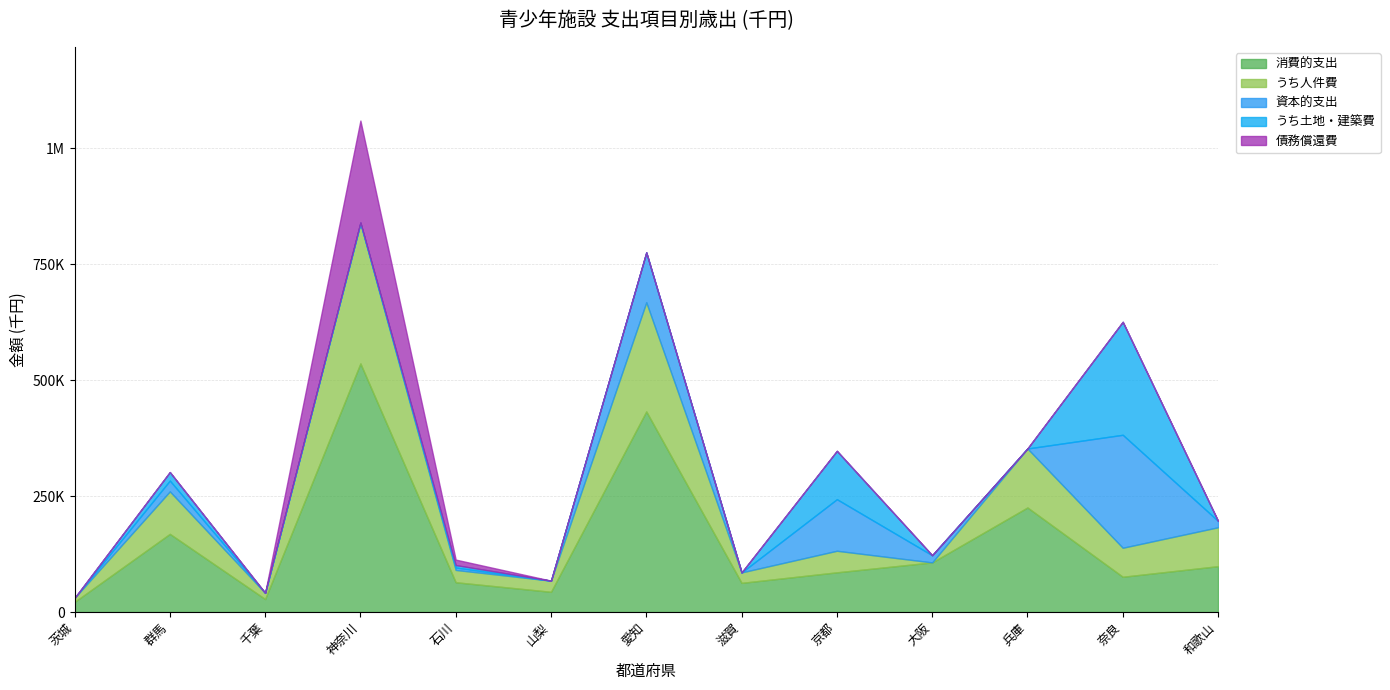

Which series has the largest range (max minus min)?

消費的支出